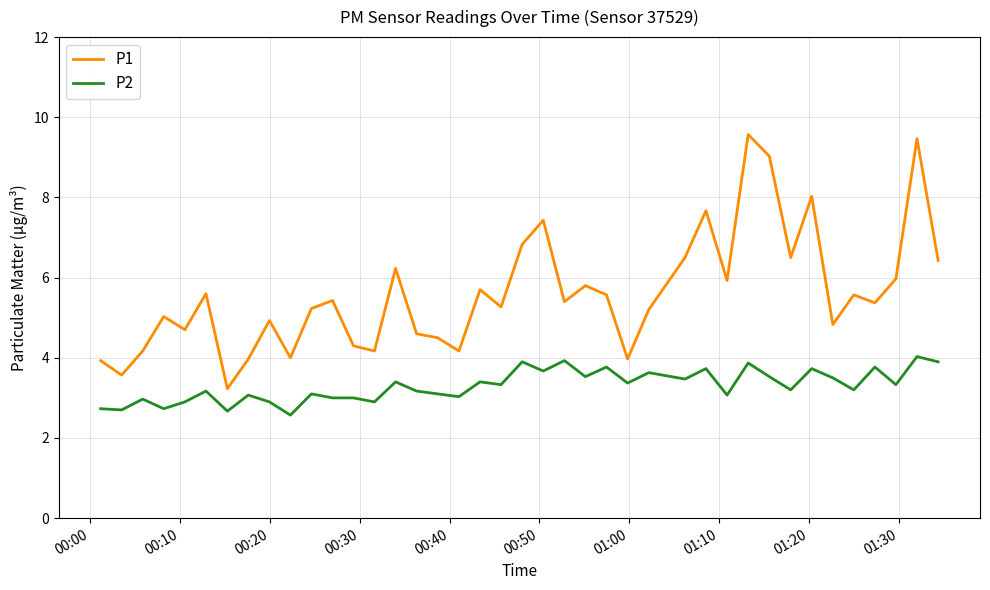

What is the difference between the maximum and minimum values in the P2 series?

1.5